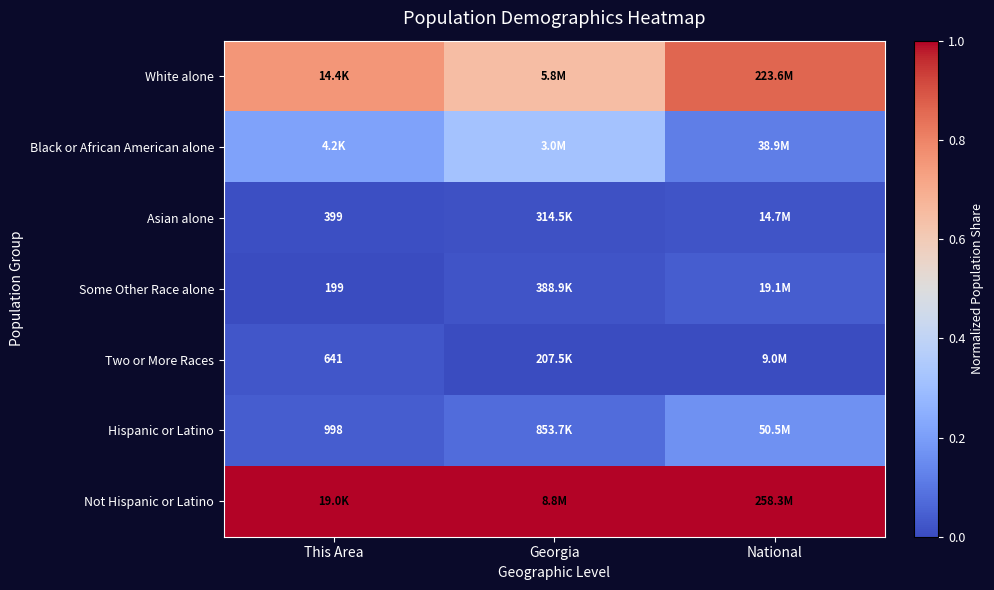

True or false: Two or More Races has a value of 0.0 at National.

True